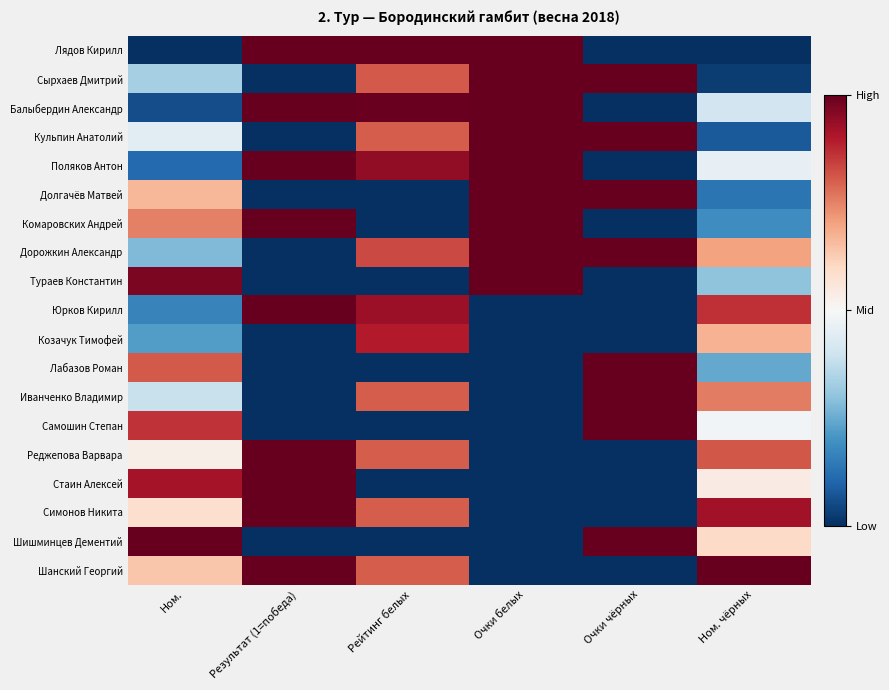

Reading left to right, transcribe all the data shown in this chart.

Лядов Кирилл: Ном.=0.0	Результат (1=победа)=1.0	Рейтинг белых=1.0	Очки белых=1.0	Очки чёрных=0.0	Ном. чёрных=0.0
Сырхаев Дмитрий: Ном.=0.3	Результат (1=победа)=0.0	Рейтинг белых=0.8	Очки белых=1.0	Очки чёрных=1.0	Ном. чёрных=0.0
Балыбердин Александр: Ном.=0.1	Результат (1=победа)=1.0	Рейтинг белых=1.0	Очки белых=1.0	Очки чёрных=0.0	Ном. чёрных=0.4
Кульпин Анатолий: Ном.=0.4	Результат (1=победа)=0.0	Рейтинг белых=0.8	Очки белых=1.0	Очки чёрных=1.0	Ном. чёрных=0.1
Поляков Антон: Ном.=0.1	Результат (1=победа)=1.0	Рейтинг белых=0.9	Очки белых=1.0	Очки чёрных=0.0	Ном. чёрных=0.5
Долгачёв Матвей: Ном.=0.7	Результат (1=победа)=0.0	Рейтинг белых=0.0	Очки белых=1.0	Очки чёрных=1.0	Ном. чёрных=0.1
Комаровских Андрей: Ном.=0.8	Результат (1=победа)=1.0	Рейтинг белых=0.0	Очки белых=1.0	Очки чёрных=0.0	Ном. чёрных=0.2
Дорожкин Александр: Ном.=0.3	Результат (1=победа)=0.0	Рейтинг белых=0.8	Очки белых=1.0	Очки чёрных=1.0	Ном. чёрных=0.7
Тураев Константин: Ном.=1.0	Результат (1=победа)=0.0	Рейтинг белых=0.0	Очки белых=1.0	Очки чёрных=0.0	Ном. чёрных=0.3
Юрков Кирилл: Ном.=0.2	Результат (1=победа)=1.0	Рейтинг белых=0.9	Очки белых=0.0	Очки чёрных=0.0	Ном. чёрных=0.9
Козачук Тимофей: Ном.=0.2	Результат (1=победа)=0.0	Рейтинг белых=0.9	Очки белых=0.0	Очки чёрных=0.0	Ном. чёрных=0.7
Лабазов Роман: Ном.=0.8	Результат (1=победа)=0.0	Рейтинг белых=0.0	Очки белых=0.0	Очки чёрных=1.0	Ном. чёрных=0.2
Иванченко Владимир: Ном.=0.4	Результат (1=победа)=0.0	Рейтинг белых=0.8	Очки белых=0.0	Очки чёрных=1.0	Ном. чёрных=0.8
Самошин Степан: Ном.=0.9	Результат (1=победа)=0.0	Рейтинг белых=0.0	Очки белых=0.0	Очки чёрных=1.0	Ном. чёрных=0.5
Реджепова Варвара: Ном.=0.5	Результат (1=победа)=1.0	Рейтинг белых=0.8	Очки белых=0.0	Очки чёрных=0.0	Ном. чёрных=0.8
Стаин Алексей: Ном.=0.9	Результат (1=победа)=1.0	Рейтинг белых=0.0	Очки белых=0.0	Очки чёрных=0.0	Ном. чёрных=0.5
Симонов Никита: Ном.=0.6	Результат (1=победа)=1.0	Рейтинг белых=0.8	Очки белых=0.0	Очки чёрных=0.0	Ном. чёрных=0.9
Шишминцев Дементий: Ном.=1.0	Результат (1=победа)=0.0	Рейтинг белых=0.0	Очки белых=0.0	Очки чёрных=1.0	Ном. чёрных=0.6
Шанский Георгий: Ном.=0.6	Результат (1=победа)=1.0	Рейтинг белых=0.8	Очки белых=0.0	Очки чёрных=0.0	Ном. чёрных=1.0